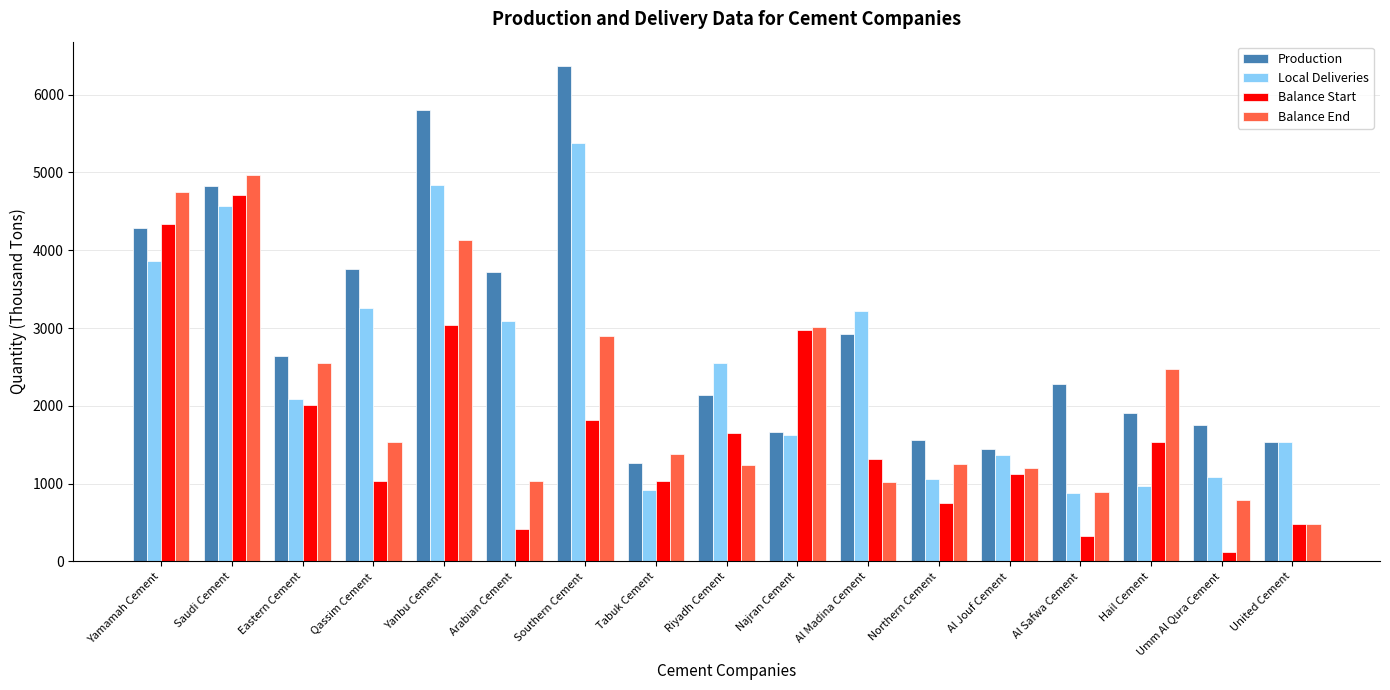

What are all the series names shown in the legend?

Production, Local Deliveries, Balance Start, Balance End